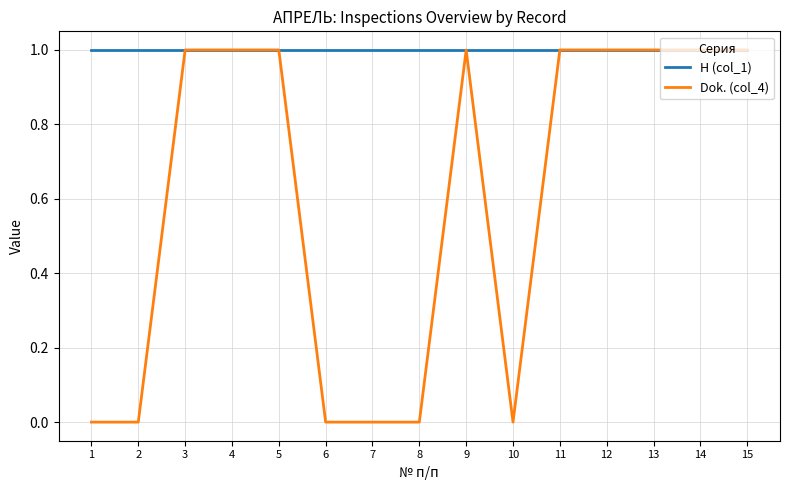

At 10, list the series in order from smallest to largest.

Dok. (col_4), Н (col_1)